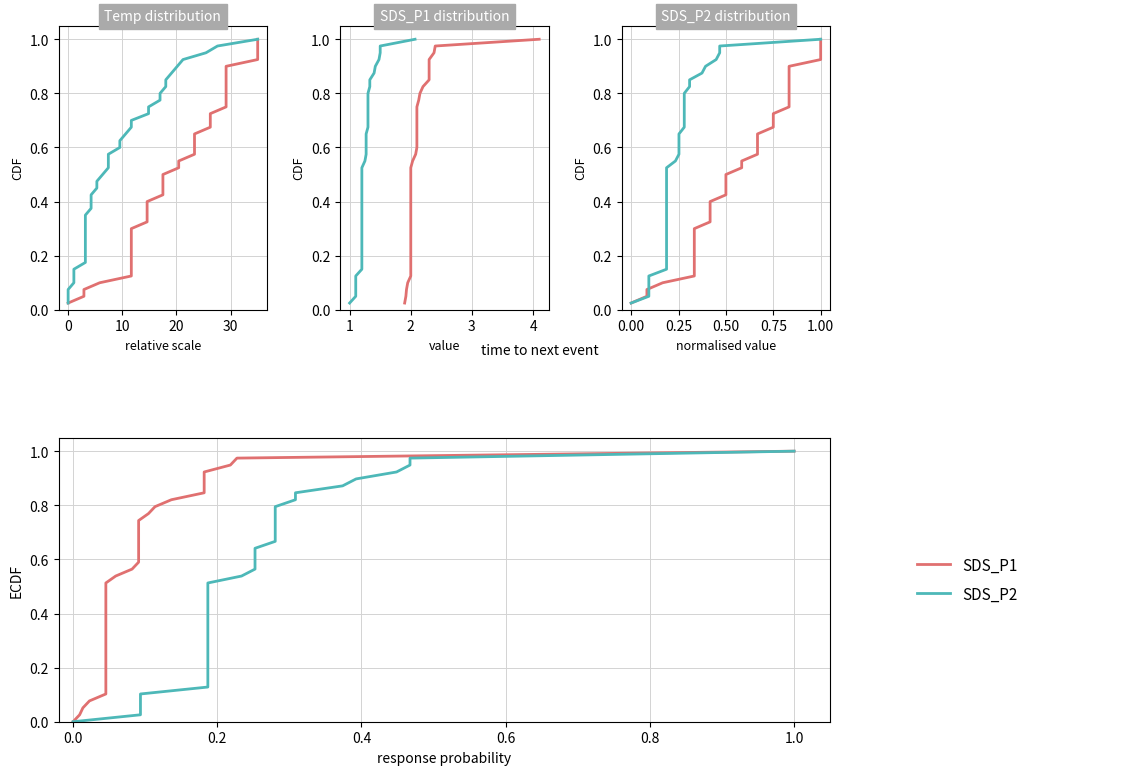

The value of Temp at 20 is 0.9. True or false?

False